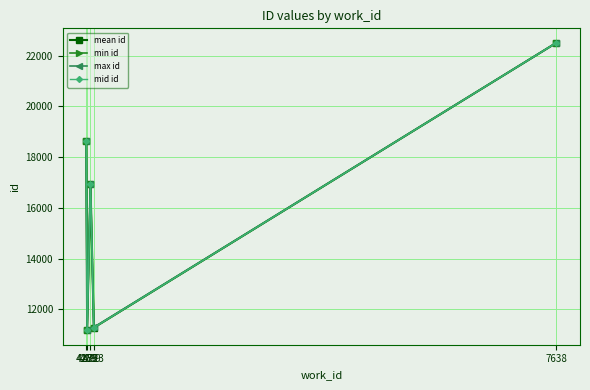

What is the value of the min id point at the 2nd from the left?

11174